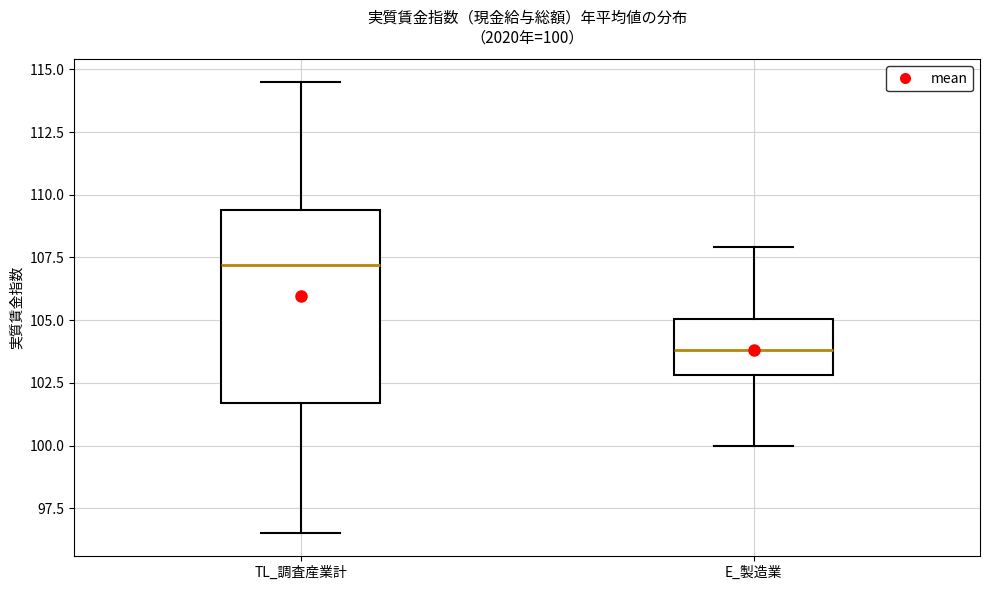

Which box has the highest median line?

TL_調査産業計